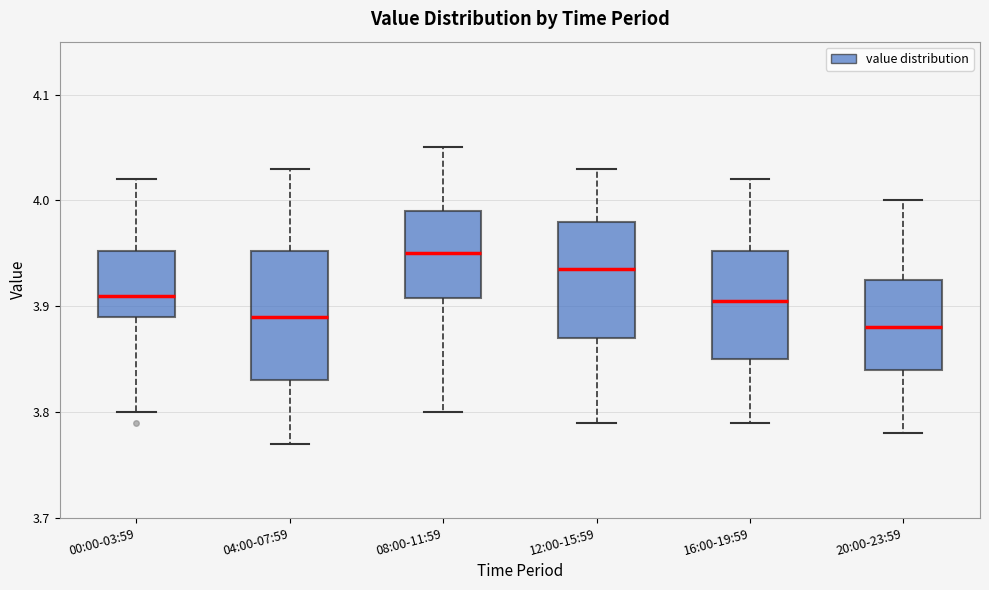

Which box has the lowest median line?

20:00-23:59